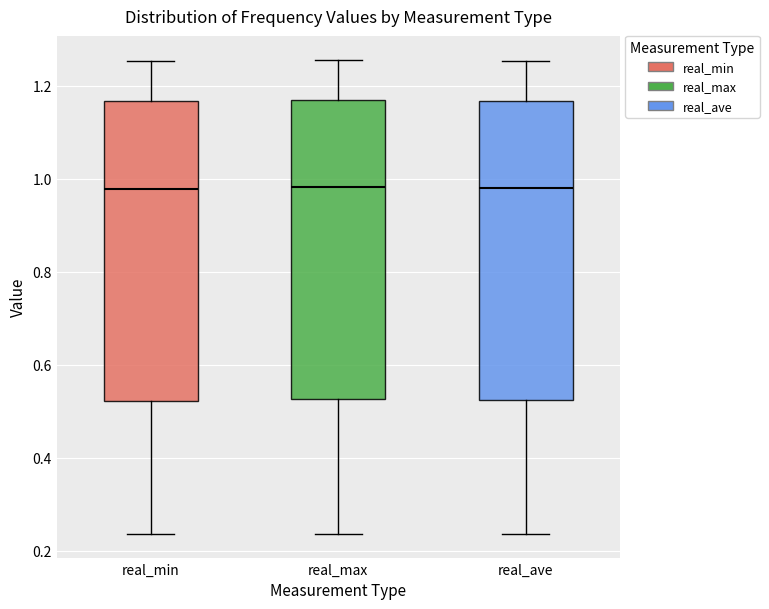

Where does the median line of the box for real_max sit on the y-axis? The values are not printed on the chart, so give them approximately, as read against the axis.

0.98